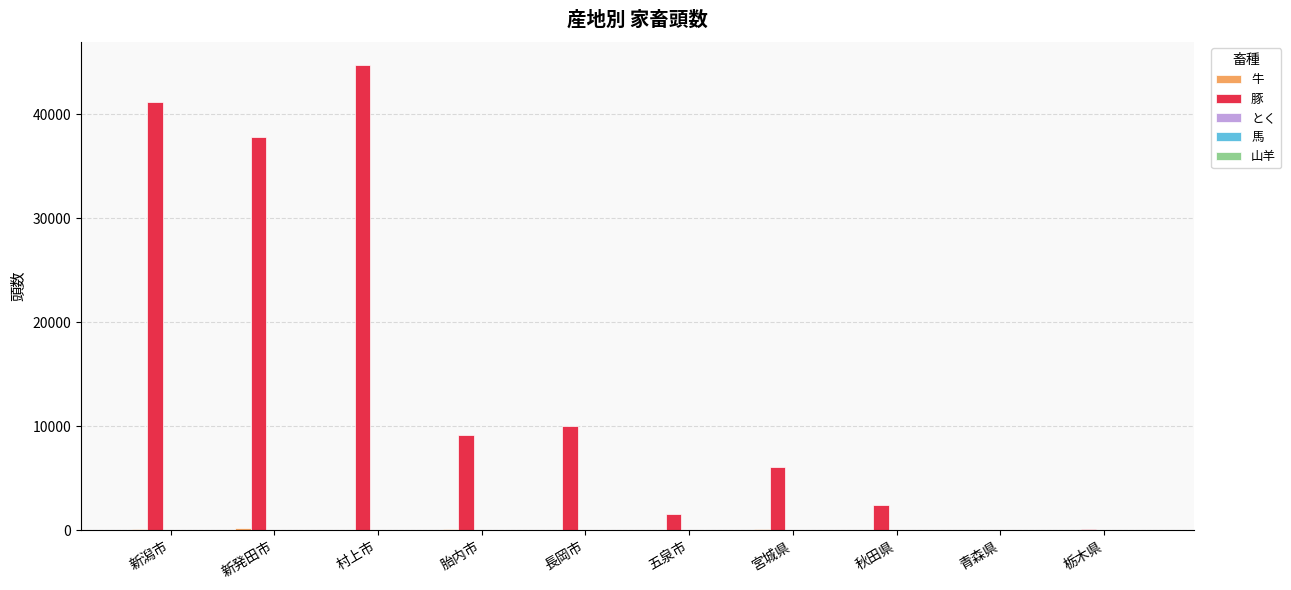

Between 長岡市 and 秋田県, which series saw the biggest shift?

豚